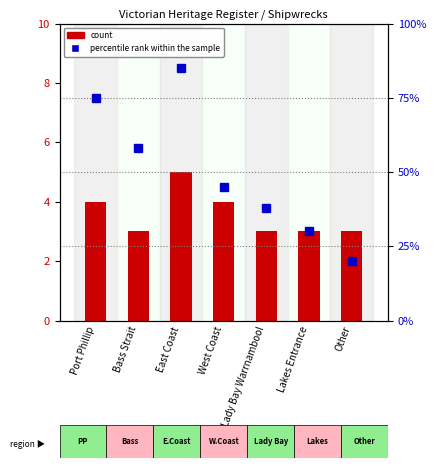

What is the sum of all percentile rank within the sample values?

351